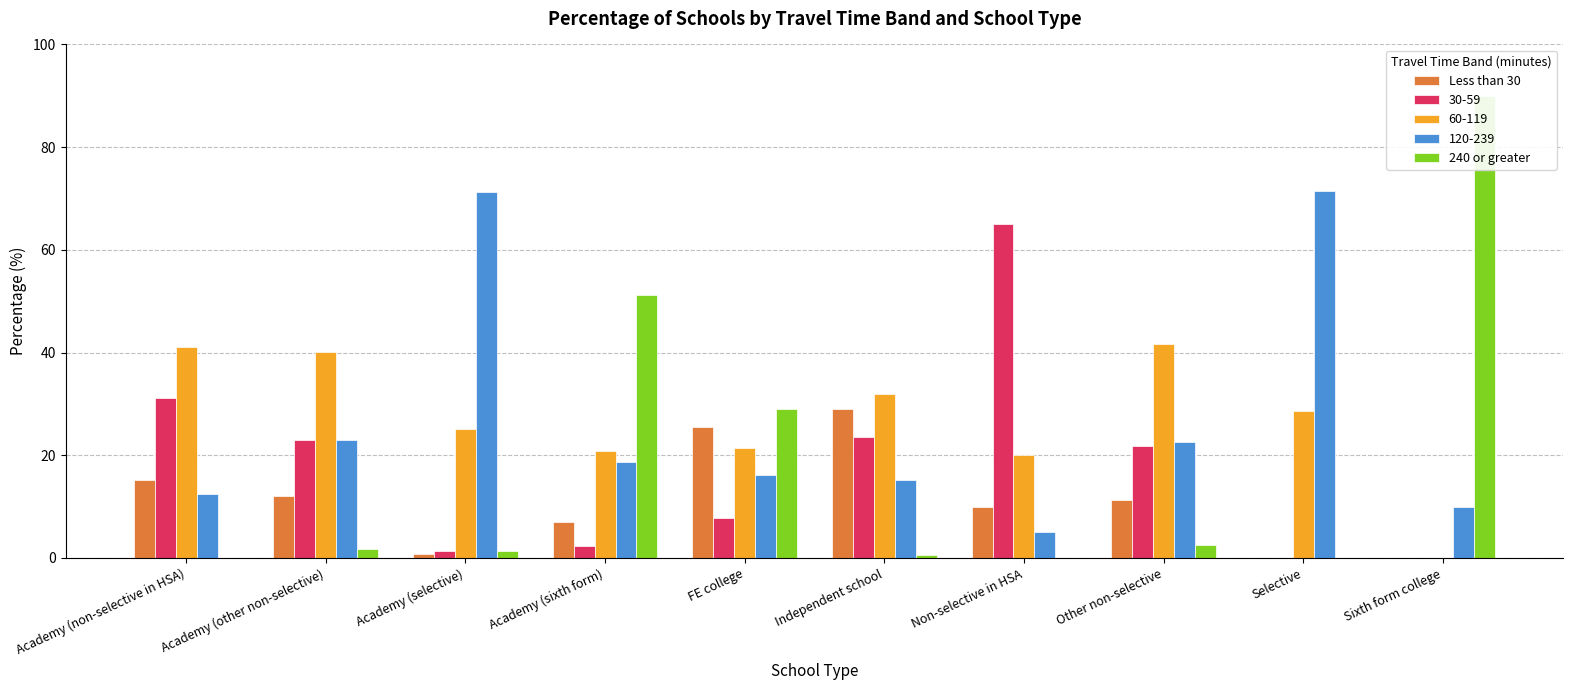

Read the Less than 30 value at FE college.

25.6